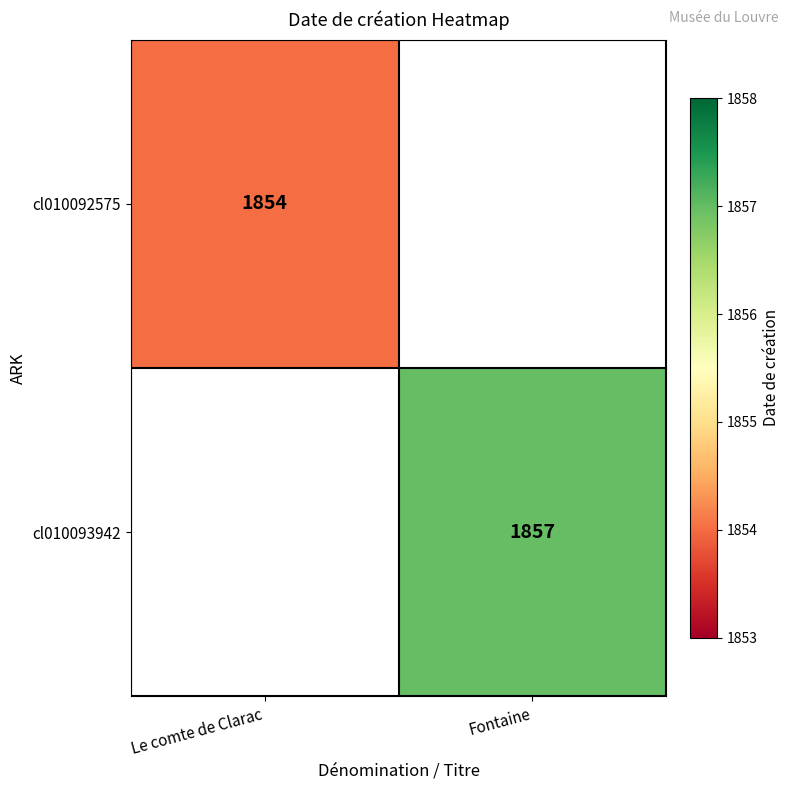

At which category is the sum across all series the highest?

Fontaine